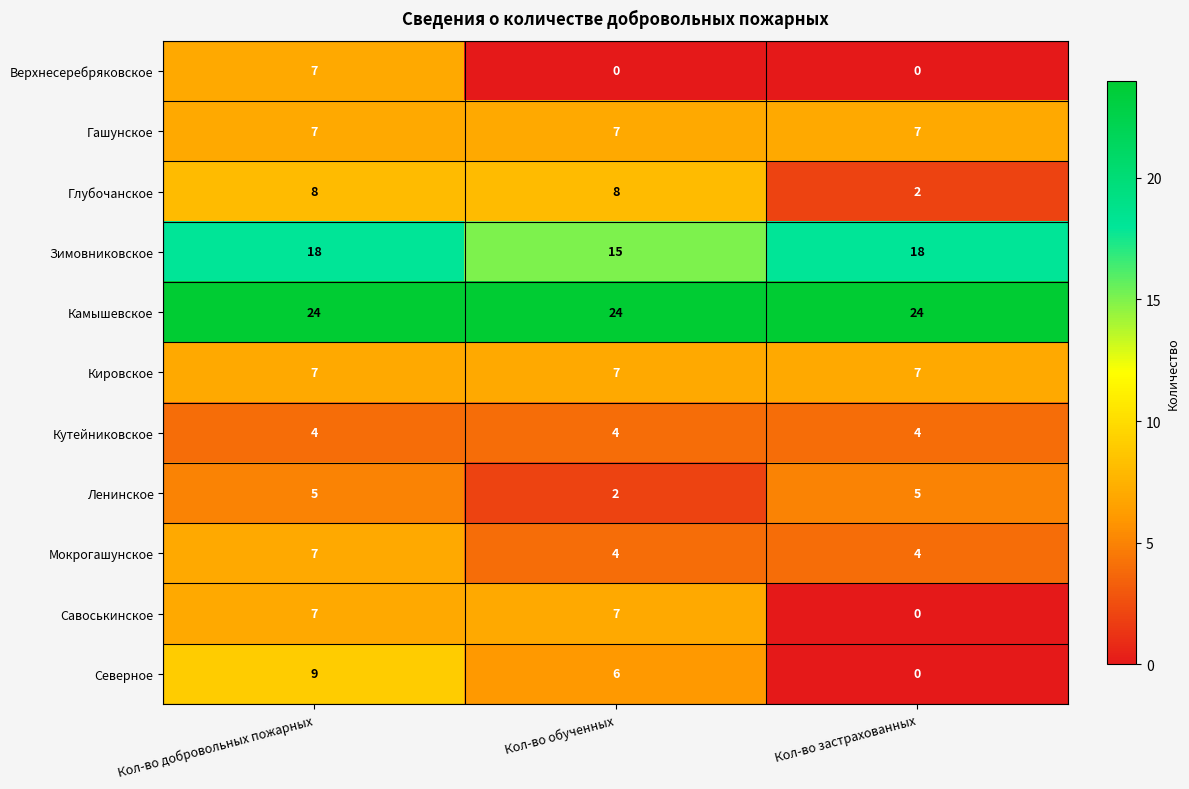

Which series changed the most between Кол-во обученных and Кол-во застрахованных?

Савоськинское